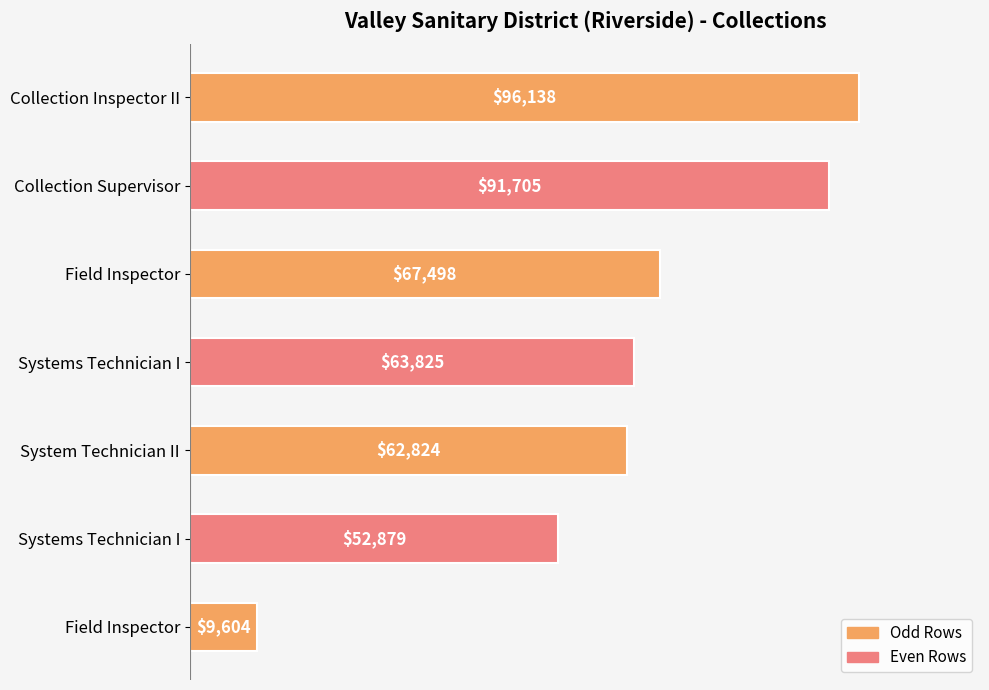

Are the bars grouped side by side (vs. stacked)?

No